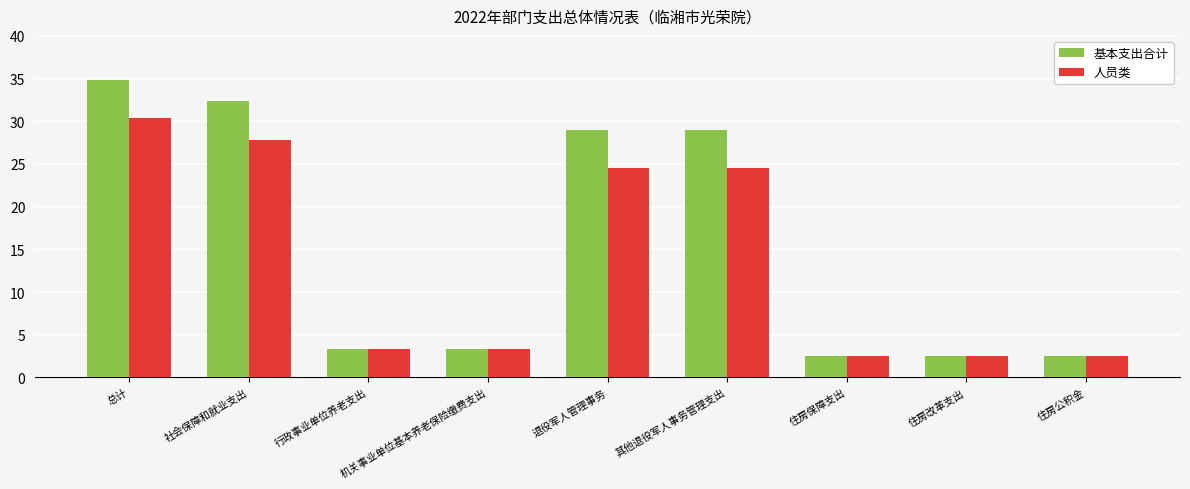

At how many categories does at least one series exceed 28?

4